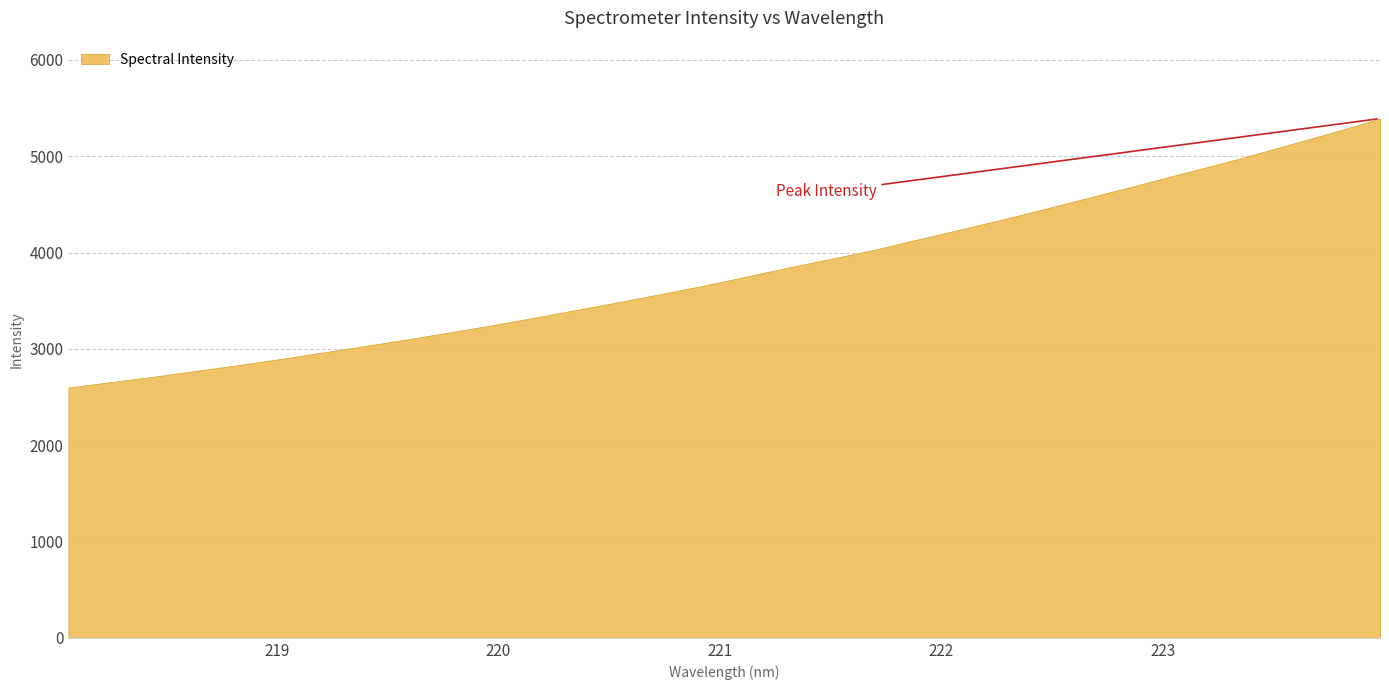

What is the minimum value shown in the chart?

2598.2